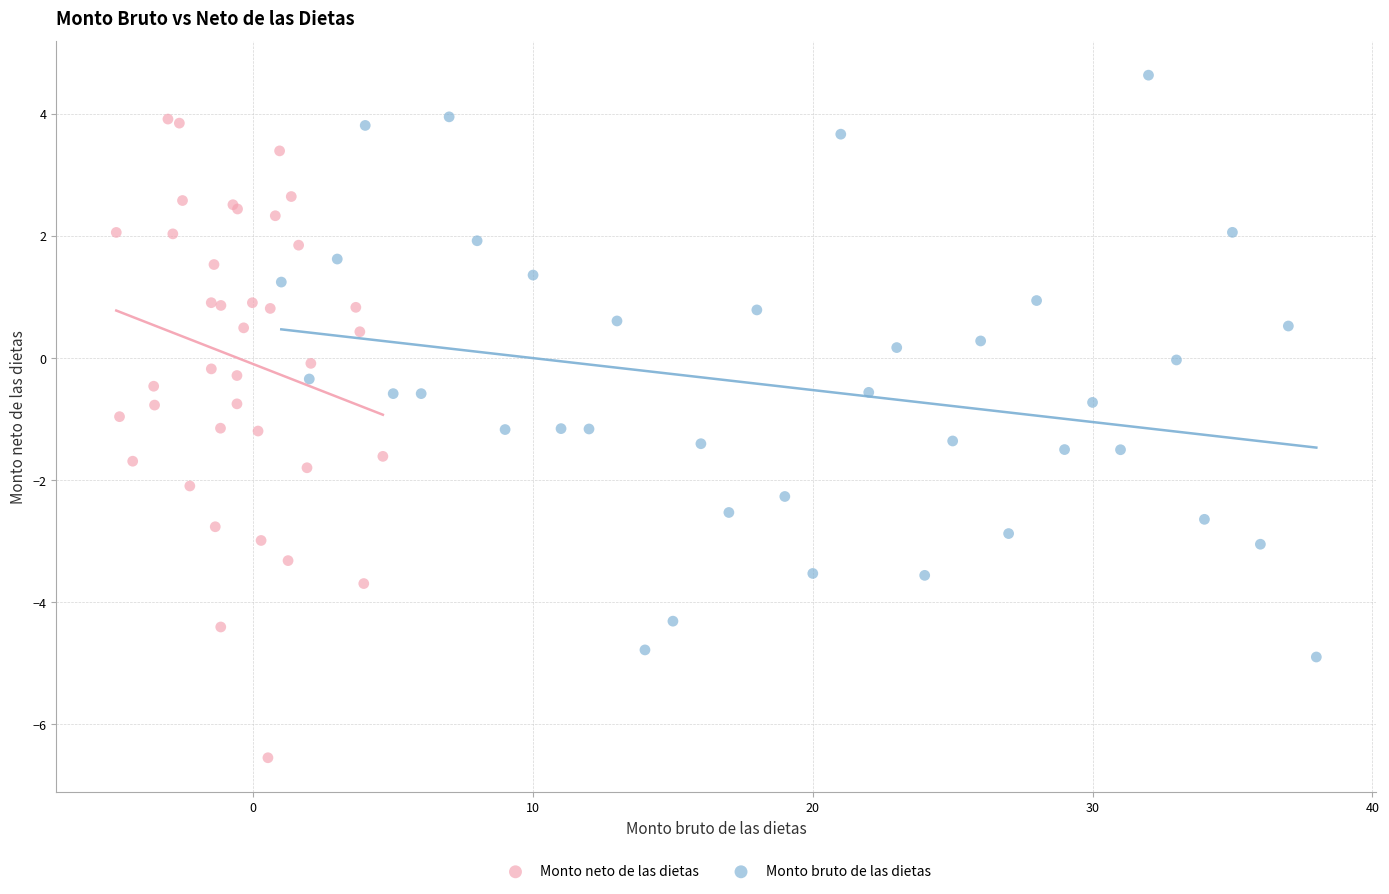

Which series reaches the maximum Y coordinate?

Monto bruto de las dietas